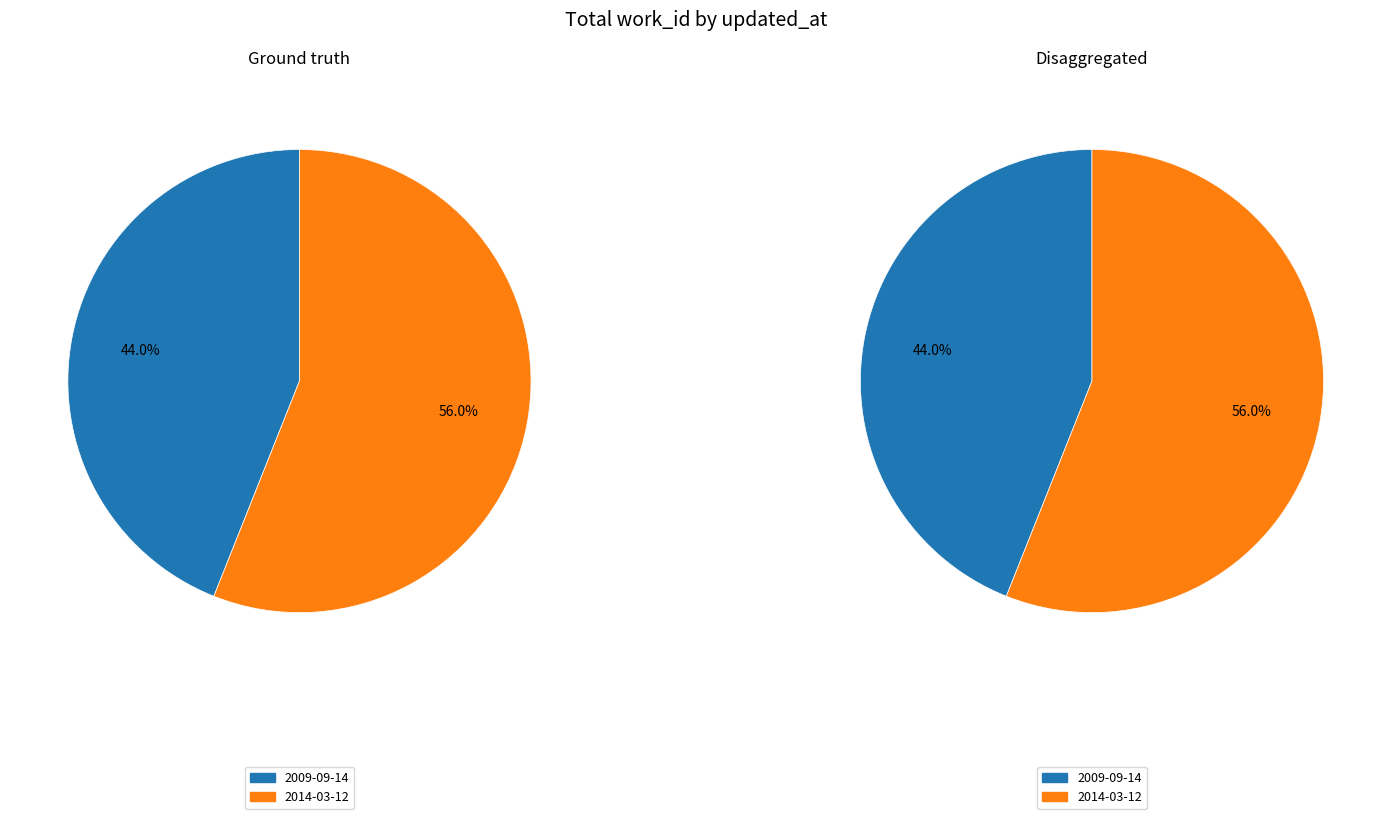

To the nearest percent, what is the difference between the 2009-09-14 and 2014-03-12 slice percentages?

12%